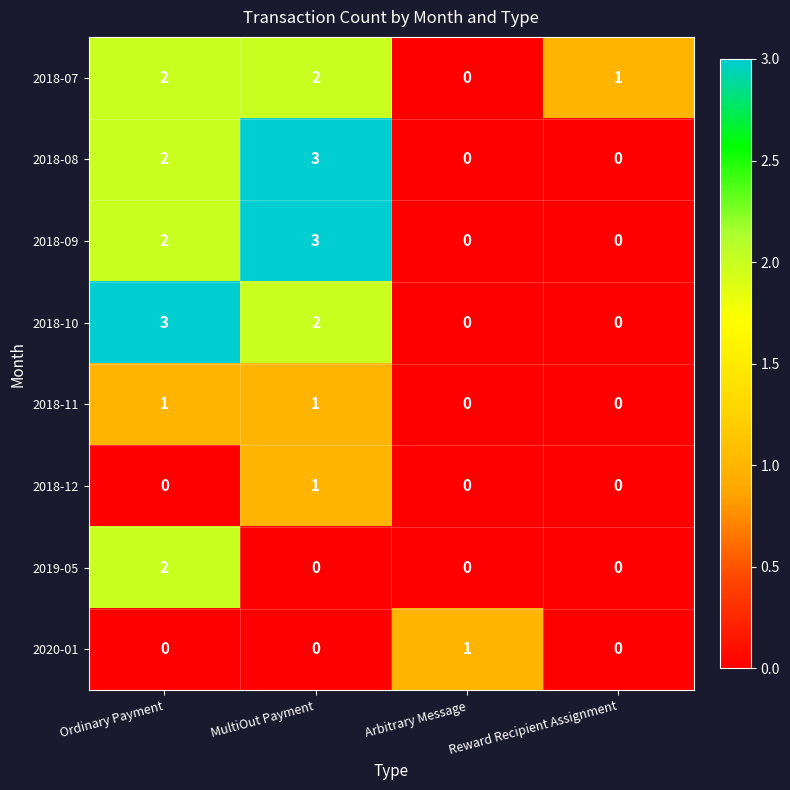

Is it true that 2018-07 equals 2 at Ordinary Payment?

True